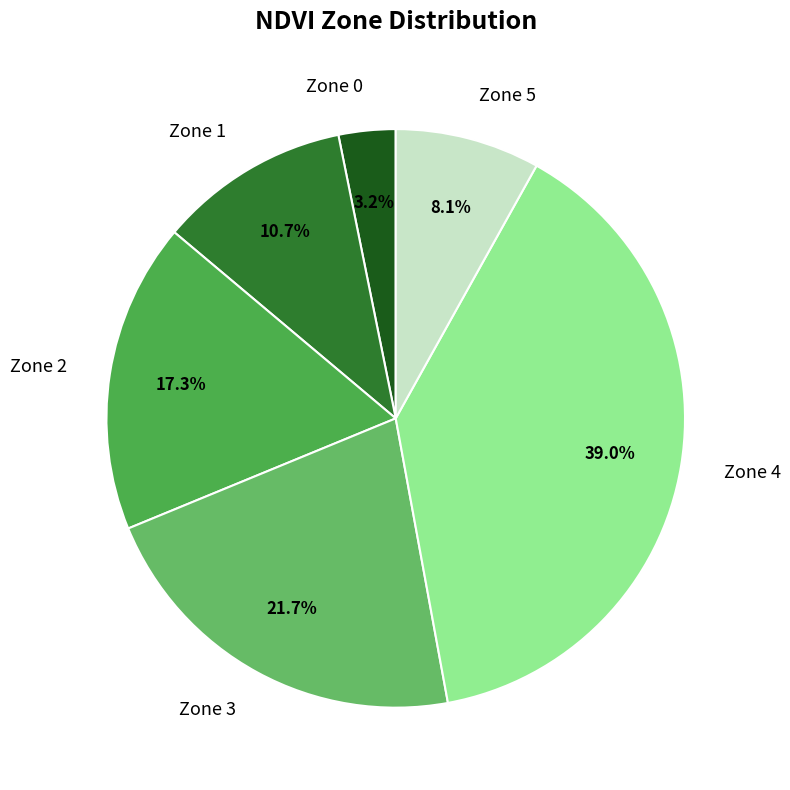

What portion of the pie excludes Zone 0?

96.8%